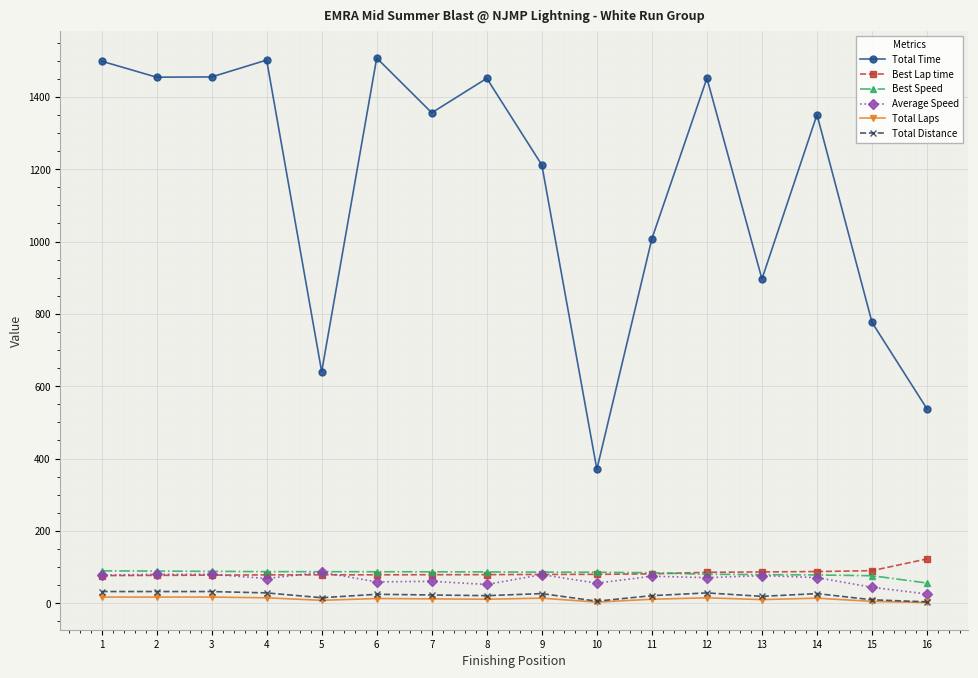

What are all the series names shown in the legend?

Total Time, Best Lap time, Best Speed, Average Speed, Total Laps, Total Distance